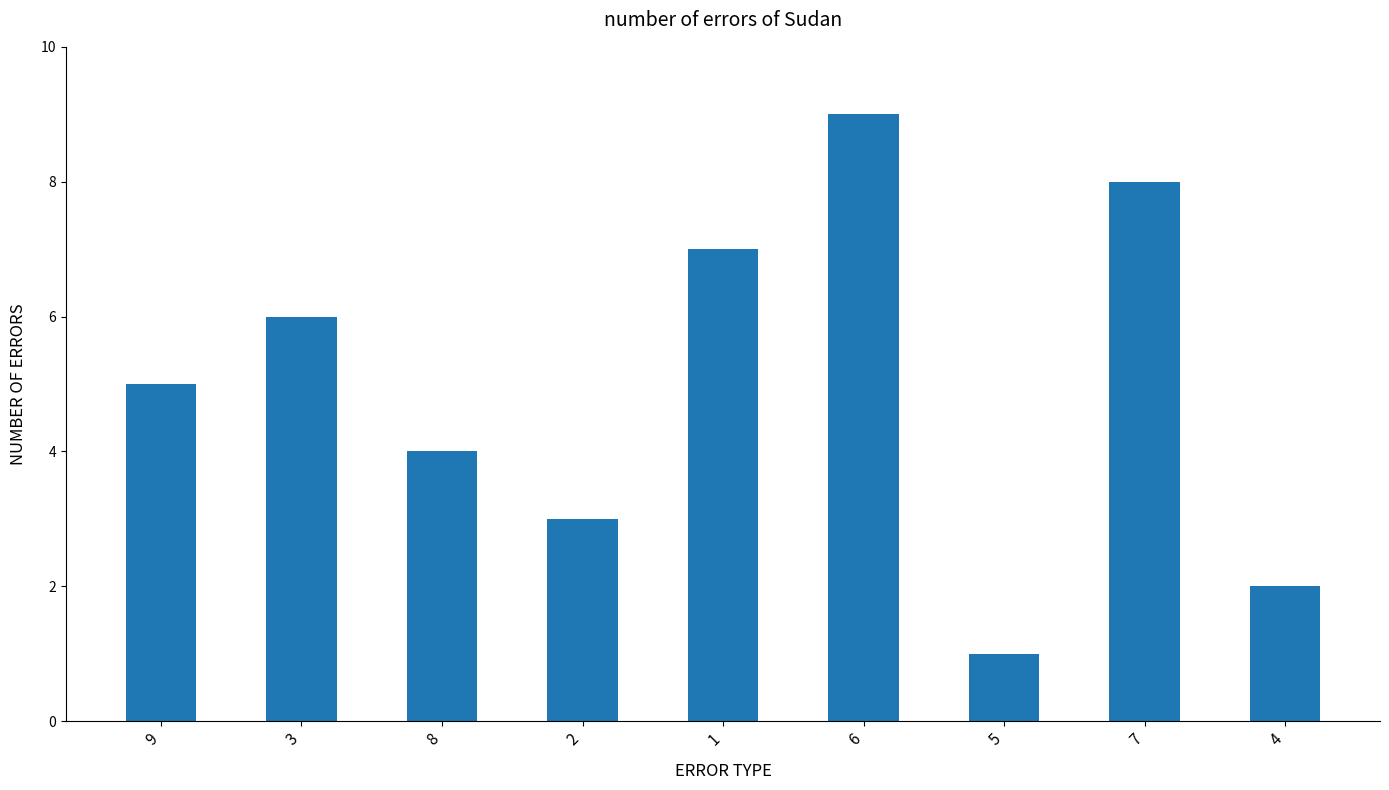

What is the greatest value displayed?

9